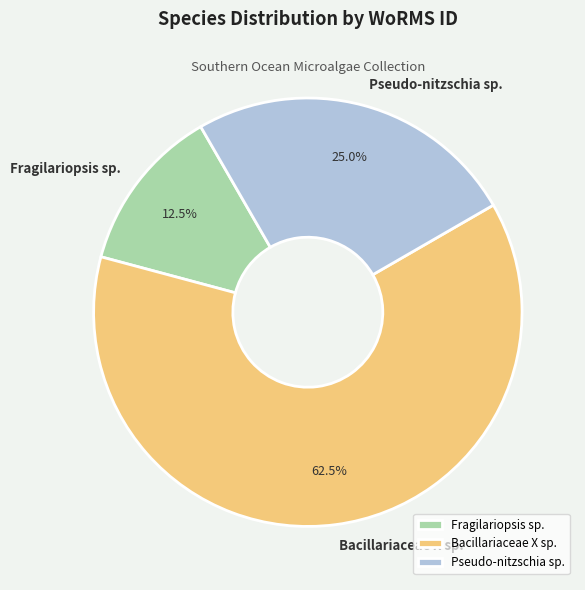

How much of the chart is everything except Bacillariaceae X sp.?

37.5%